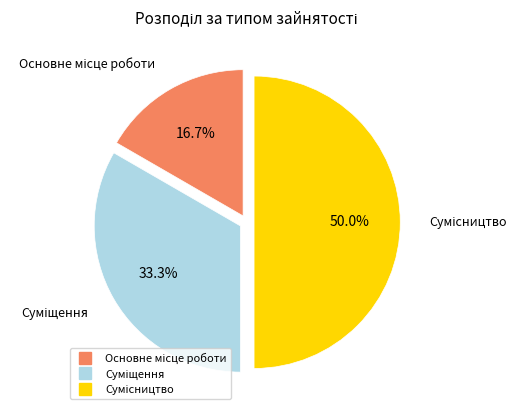

Which category has the smallest portion of the pie?

Основне місце роботи